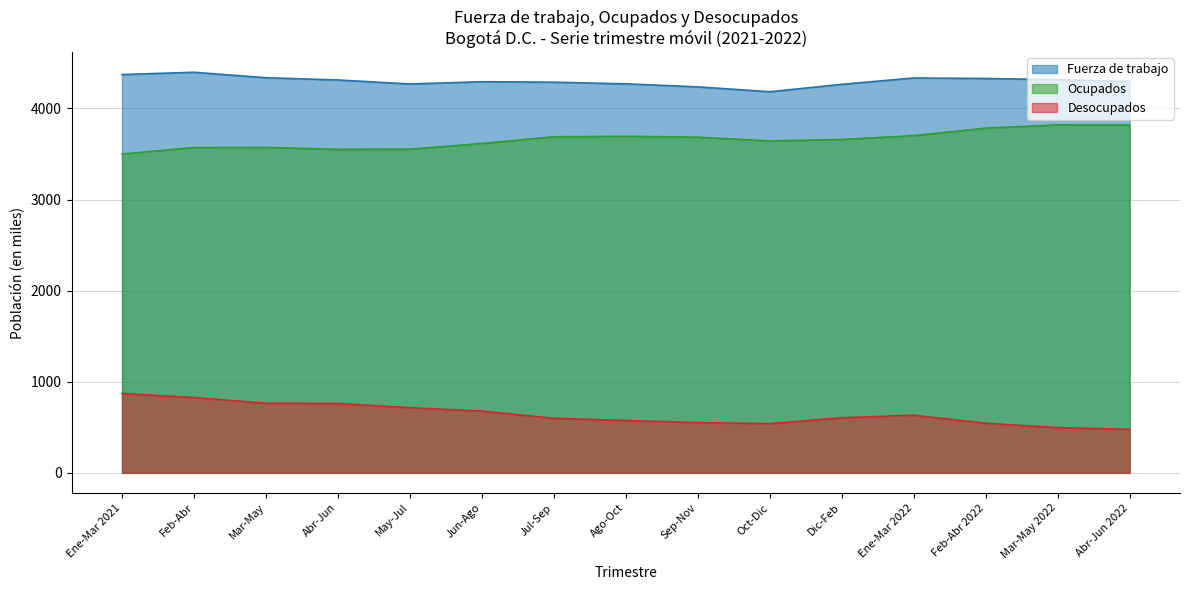

Does the chart have visible grid lines?

Yes